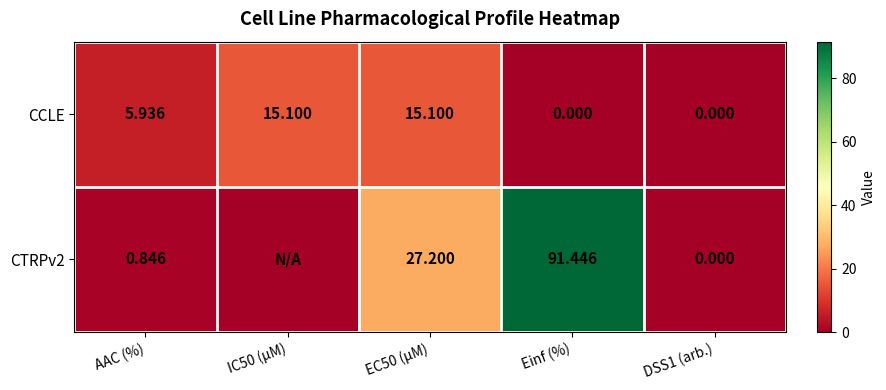

At which category is the sum across all series the highest?

Einf (%)